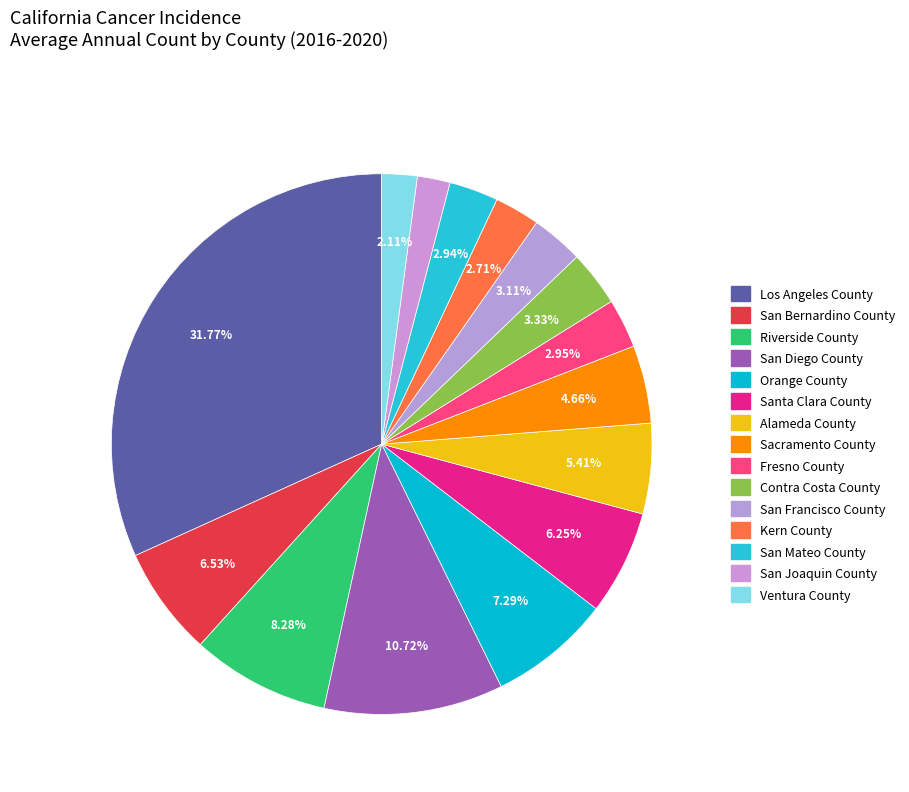

How many slices are in this pie chart?

15